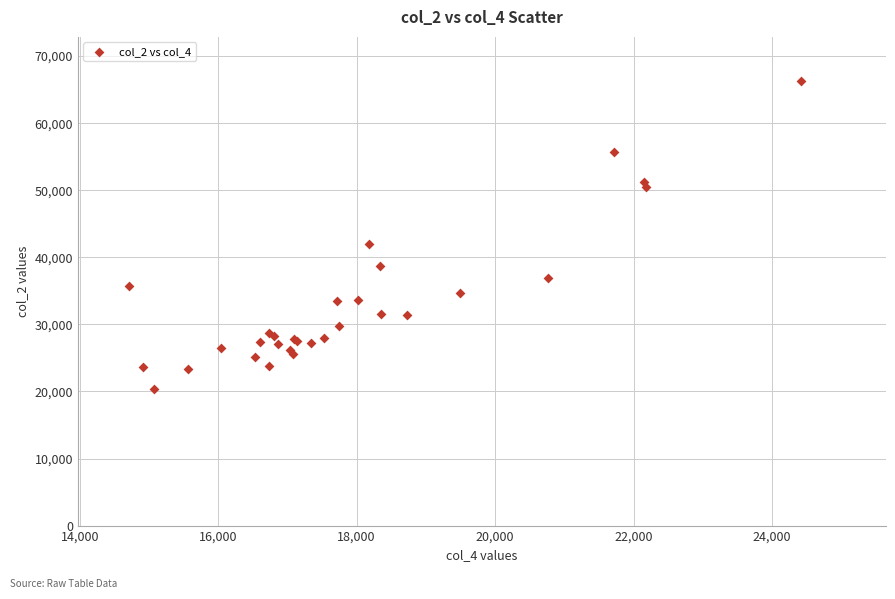

What Y value in the scatter plot is closest to 43280?

41941